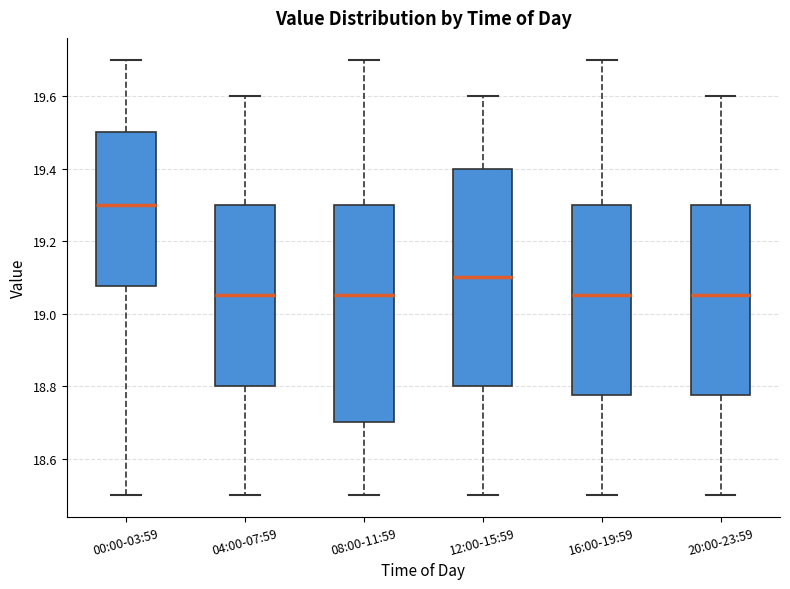

Reading left to right, transcribe this box plot: for each box, give where its median line is, the range the box spans, and where its two whiskers end, as read against the y-axis. The values are not printed on the chart, so give them approximately, as read against the axis.

00:00-03:59: median 19.30, box 19.08 to 19.50, whiskers 18.50 to 19.70
04:00-07:59: median 19.06, box 18.80 to 19.30, whiskers 18.50 to 19.60
08:00-11:59: median 19.06, box 18.70 to 19.30, whiskers 18.50 to 19.70
12:00-15:59: median 19.10, box 18.80 to 19.40, whiskers 18.50 to 19.60
16:00-19:59: median 19.06, box 18.78 to 19.30, whiskers 18.50 to 19.70
20:00-23:59: median 19.06, box 18.78 to 19.30, whiskers 18.50 to 19.60